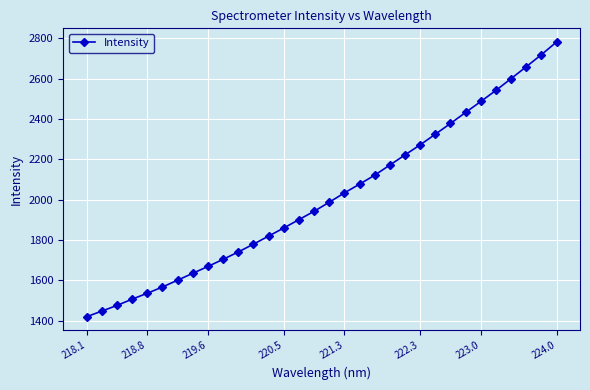

Reading left to right, transcribe all the data shown in this chart.

1420.4	1448.2	1476.2	1507.4	1536.6	1567.6	1601.5	1635.6	1669.5	1704.8	1741.1	1780.0	1819.9	1859.9	1901.4	1942.7	1987.5	2033.8	2077.2	2121.7	2171.8	2222.0	2271.9	2324.4	2377.8	2432.3	2486.6	2541.5	2599.8	2658.5	2718.4	2780.9